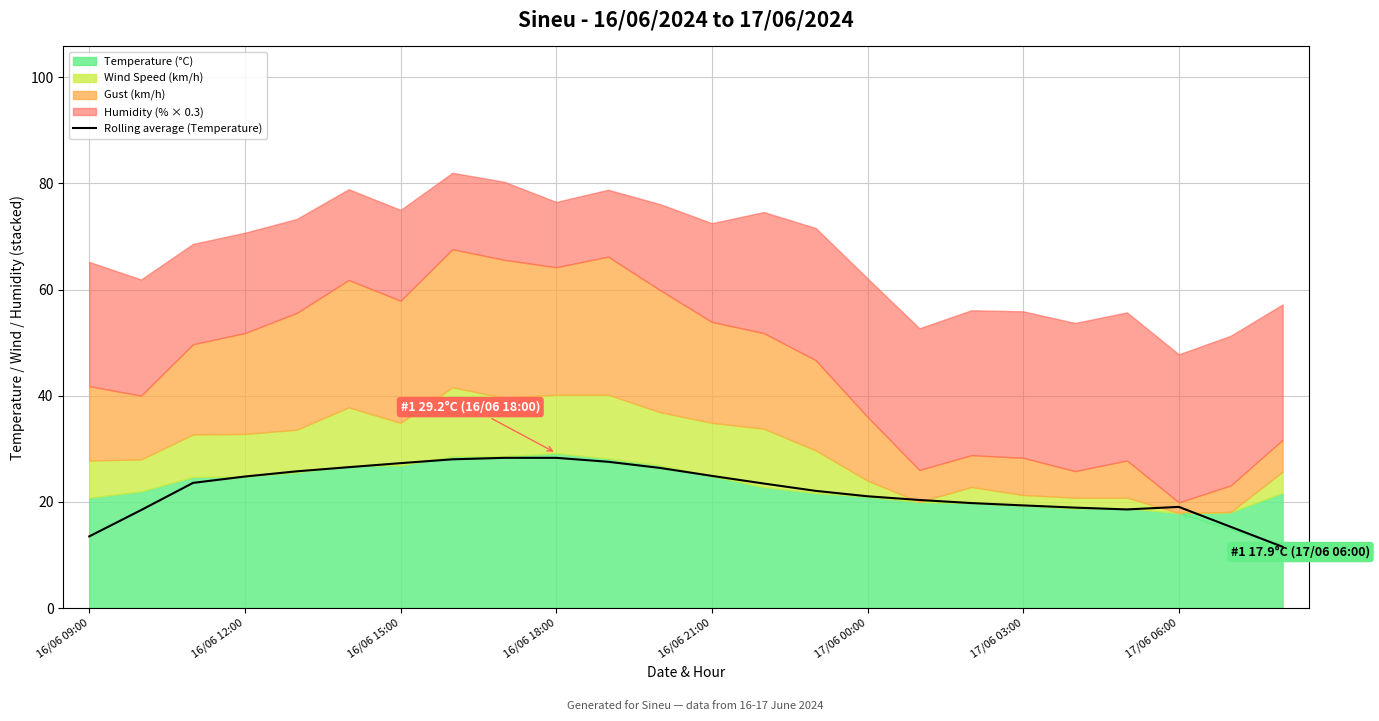

Reading left to right, list all the values displayed in this chart.

13.5	18.5	23.6	24.8	25.8	26.5	27.3	28.0	28.3	28.3	27.6	26.4	24.9	23.5	22.1	21.1	20.4	19.8	19.3	18.9	18.6	19.1	15.3	11.5